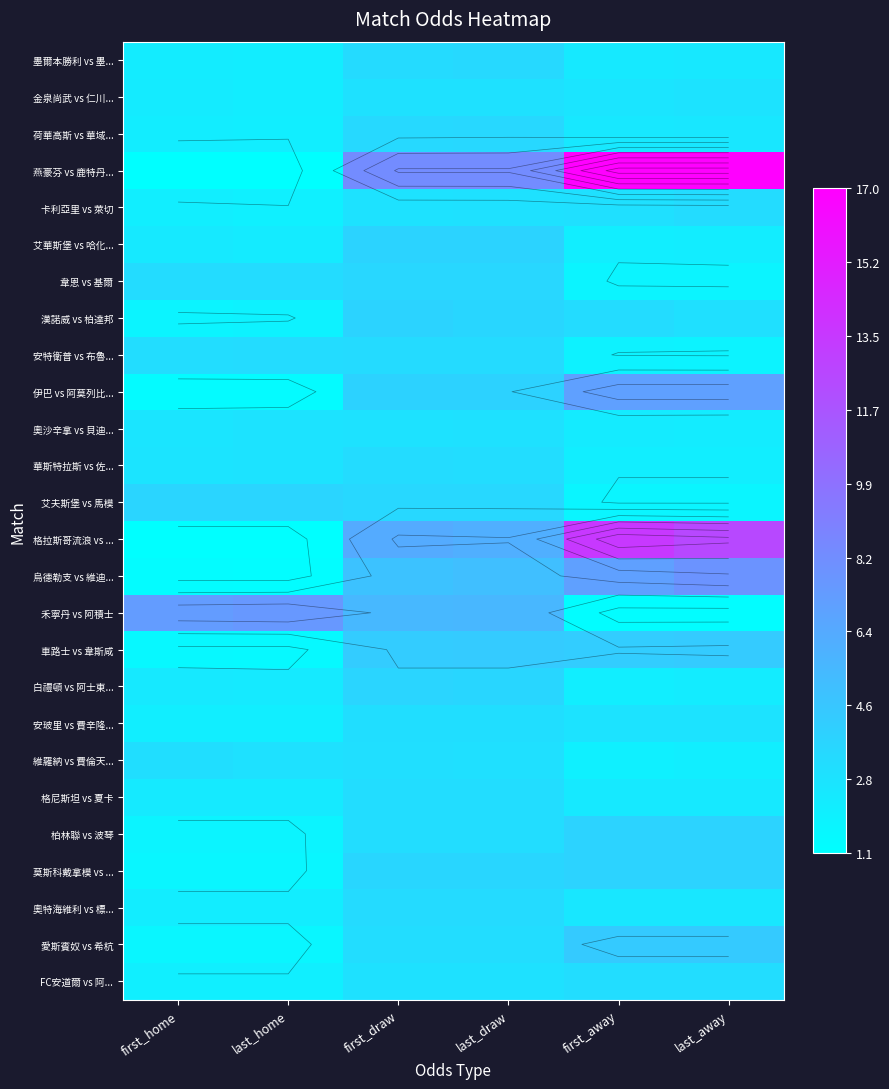

What is the sum of all 伊巴 vs 阿莫列比... values?

24.5